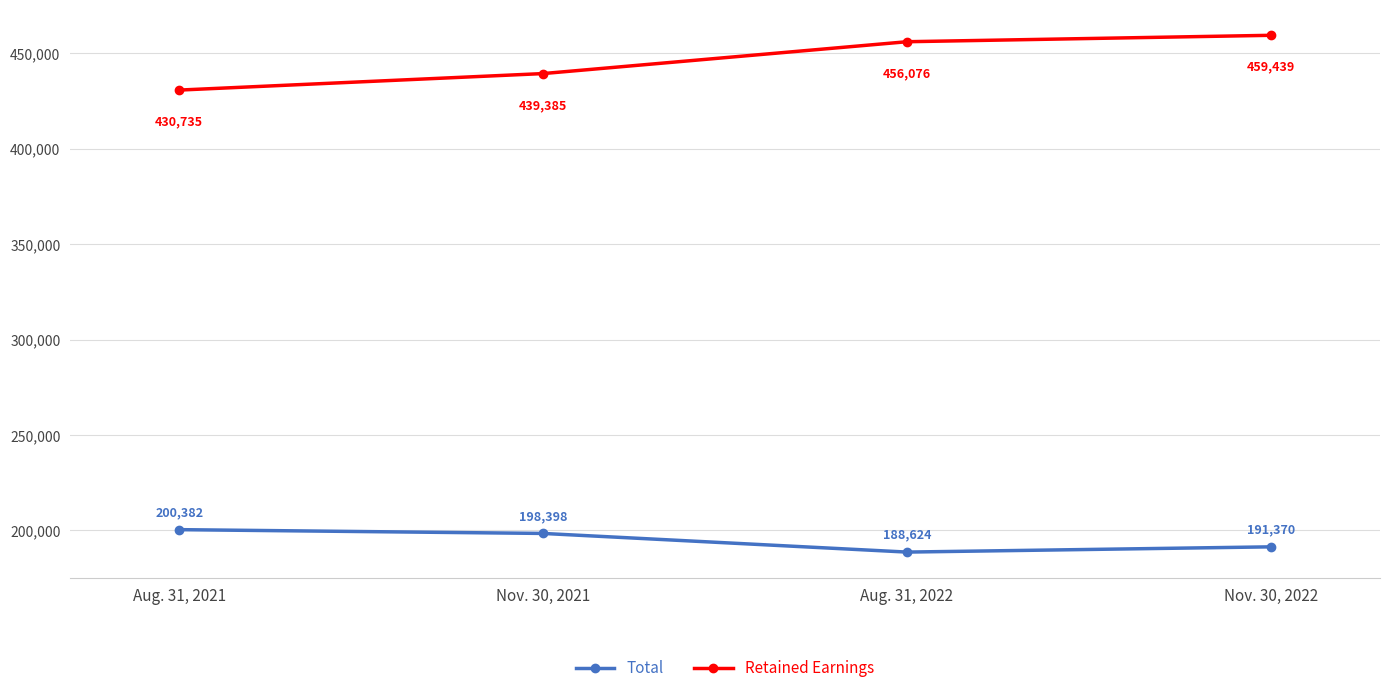

What is the sum of the Retained Earnings values at Nov. 30, 2022 and Nov. 30, 2021?

898824